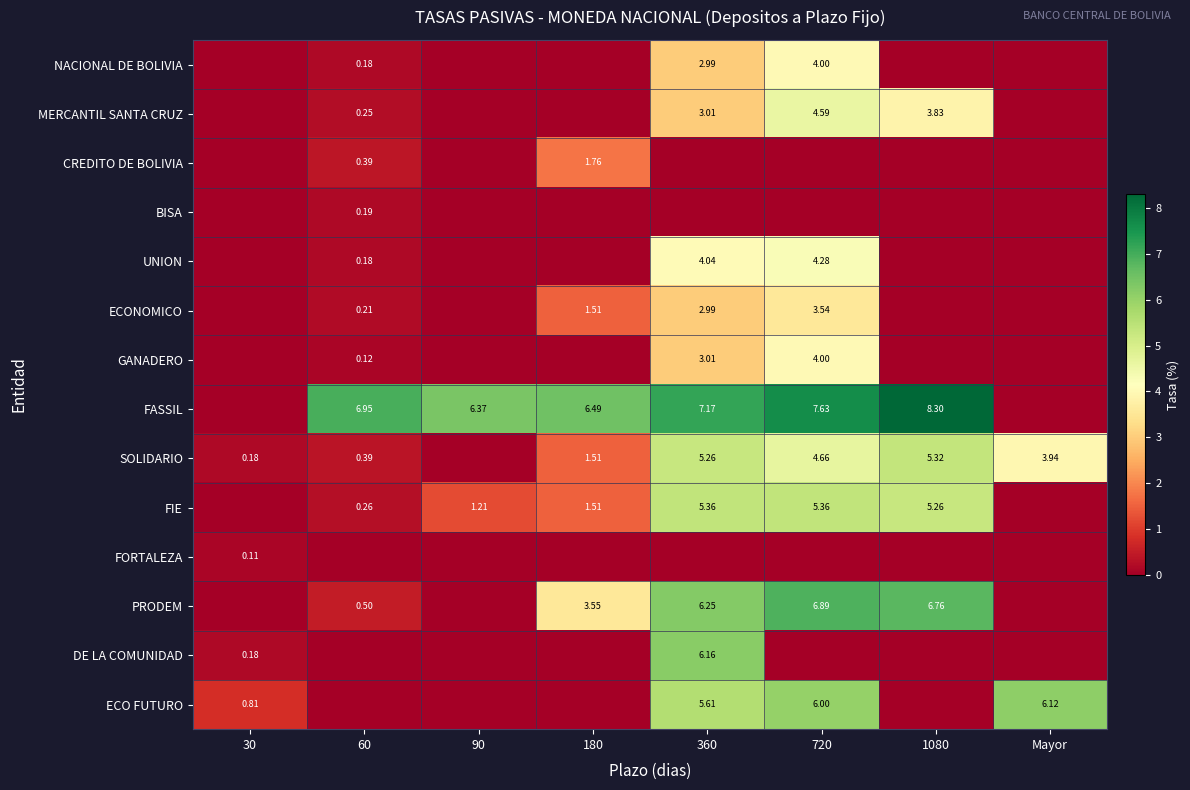

At which category is the sum across all series the highest?

360